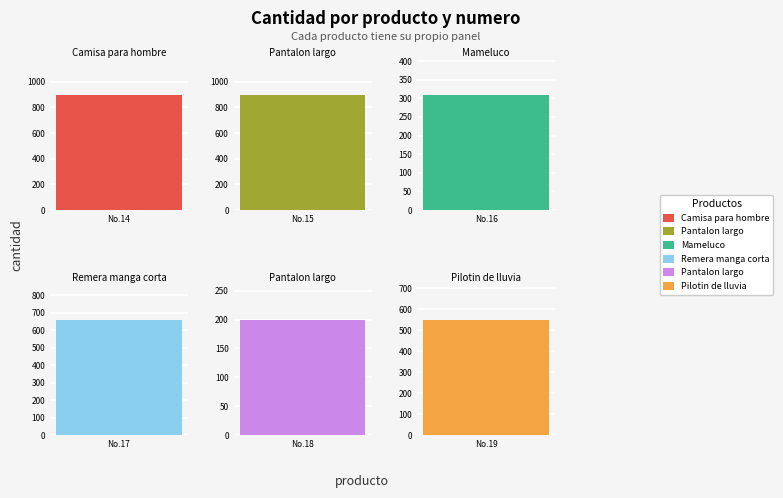

How many data points in cantidad are less than 660?

3